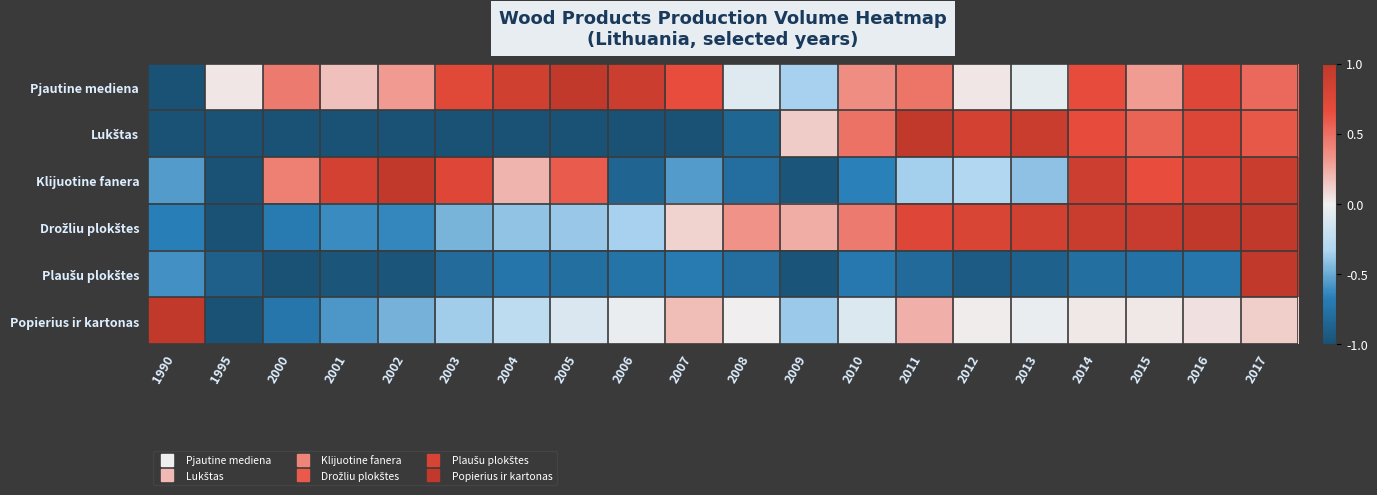

At 2004, list the series in order from largest to smallest.

Pjautine mediena, Klijuotine fanera, Popierius ir kartonas, Drožliu plokštes, Plaušu plokštes, Lukštas